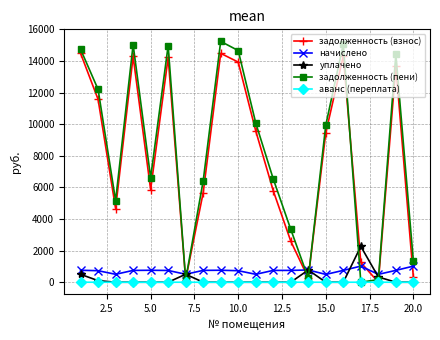

Count the number of categories in the chart.

20